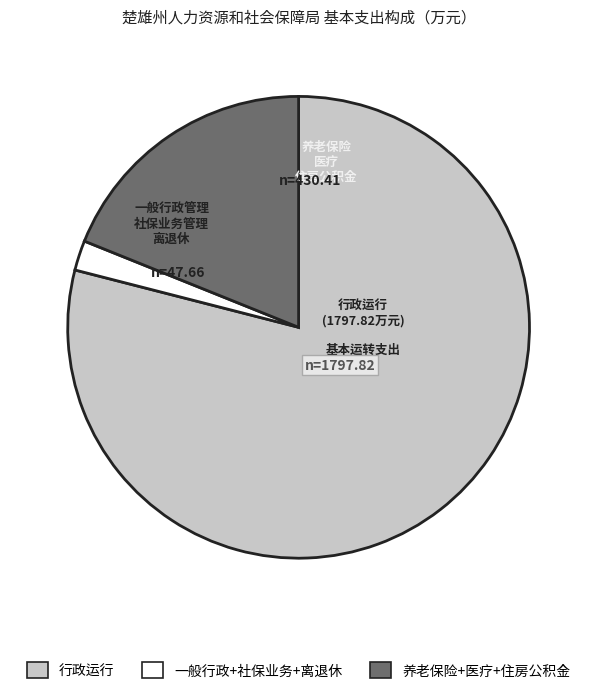

Which slice is the smallest?

一般行政+社保业务+离退休